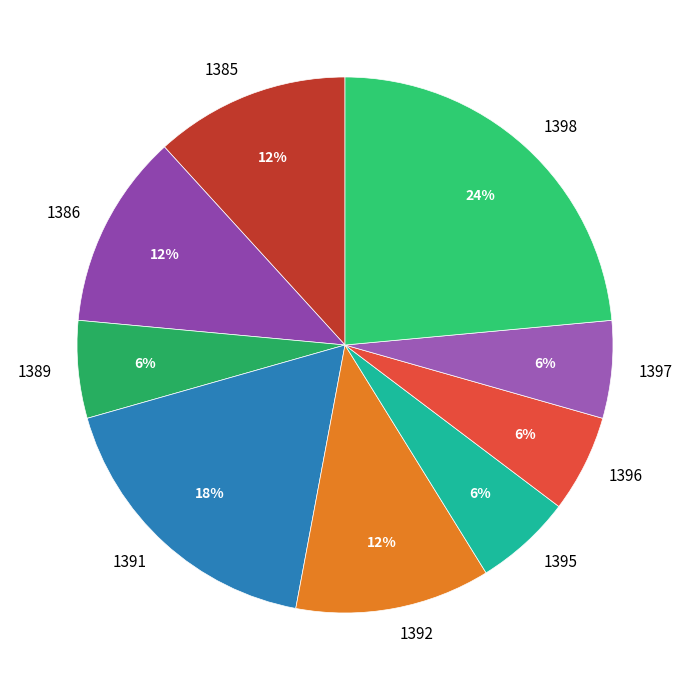

What is the ratio of the value at 1389 to the value at 1397?

1.0